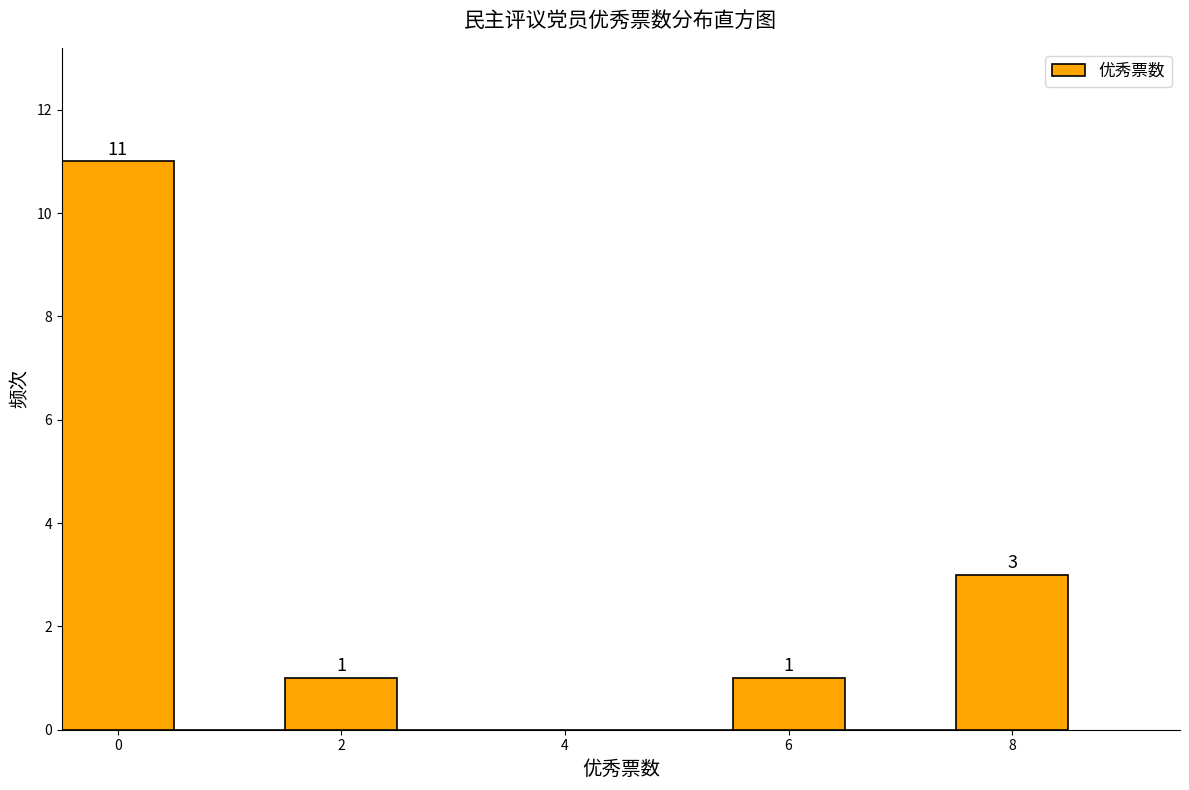

Which range on the x-axis has the tallest bar?

-0.5 to 0.5